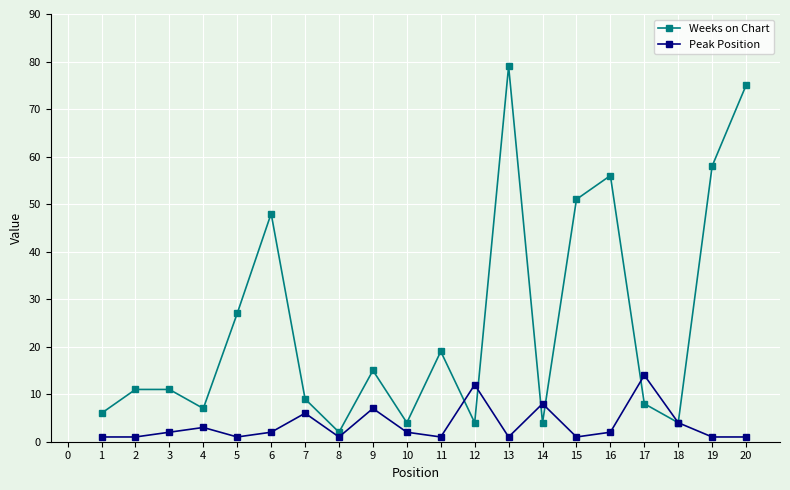

At which label does Peak Position reach its peak?

17